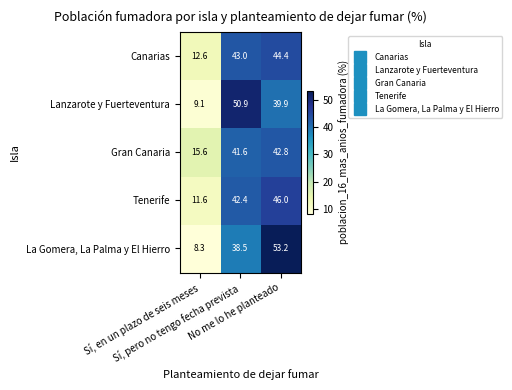

Which series changed the most between Sí, en un plazo de seis meses and Sí, pero no tengo fecha prevista?

Lanzarote y Fuerteventura